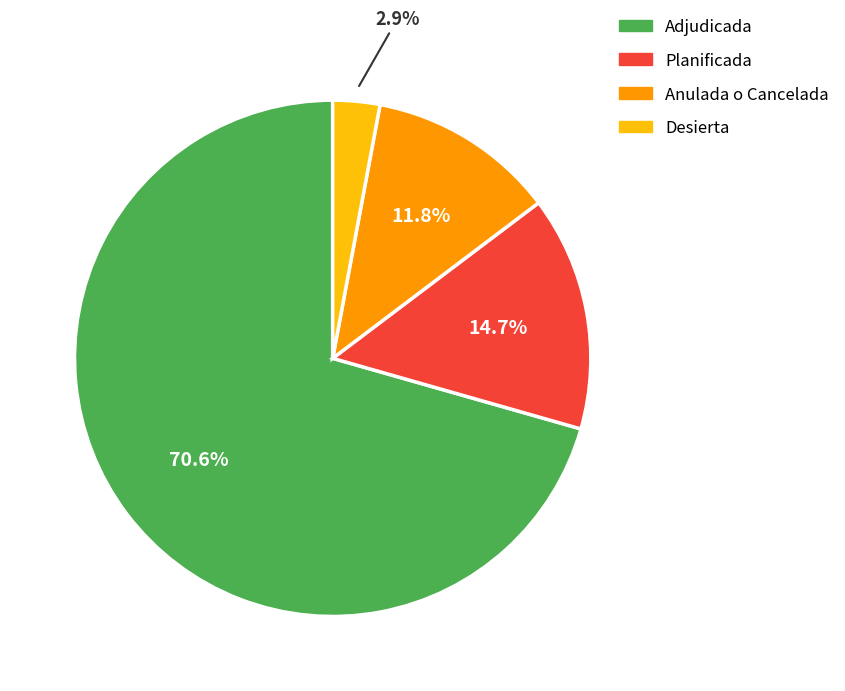

To the nearest percent, what is the average slice percentage?

25%